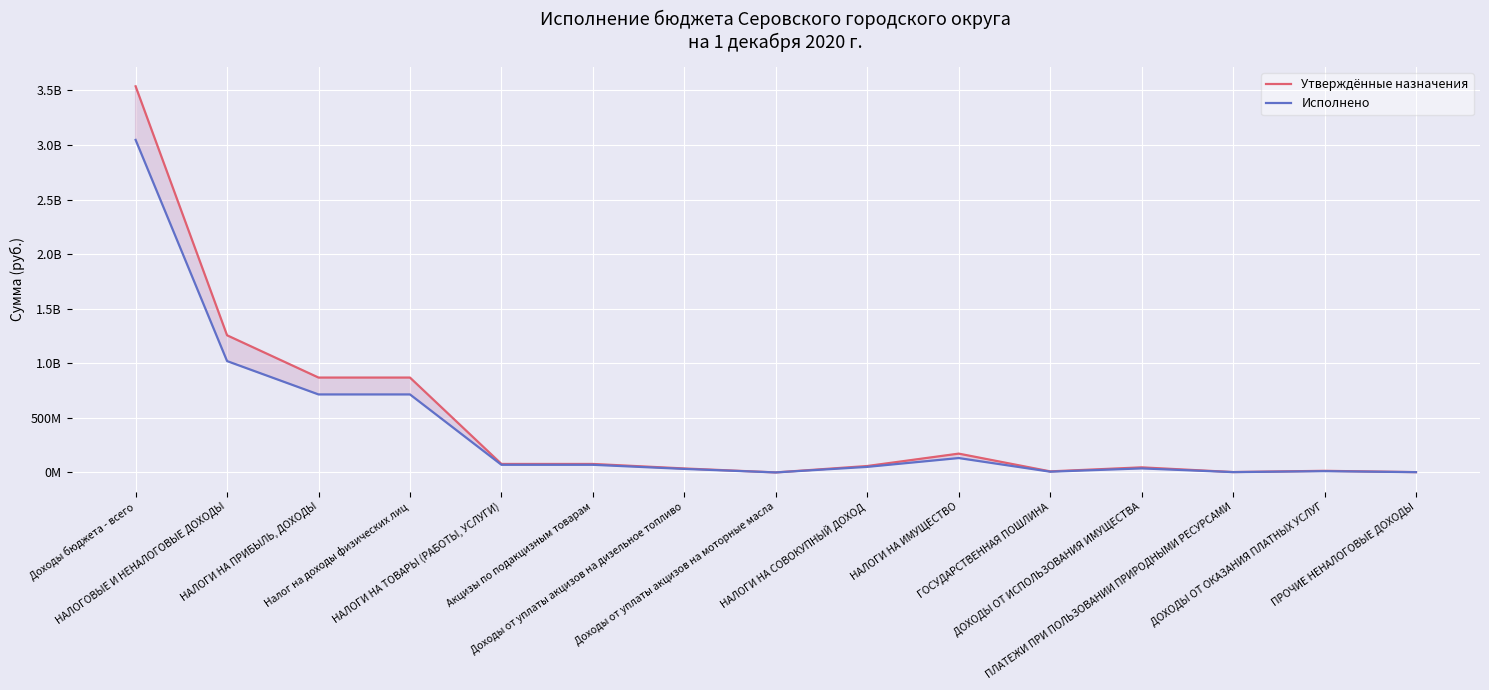

Is it true that Утверждённые назначения equals 96566049.6 at НАЛОГИ НА СОВОКУПНЫЙ ДОХОД?

False